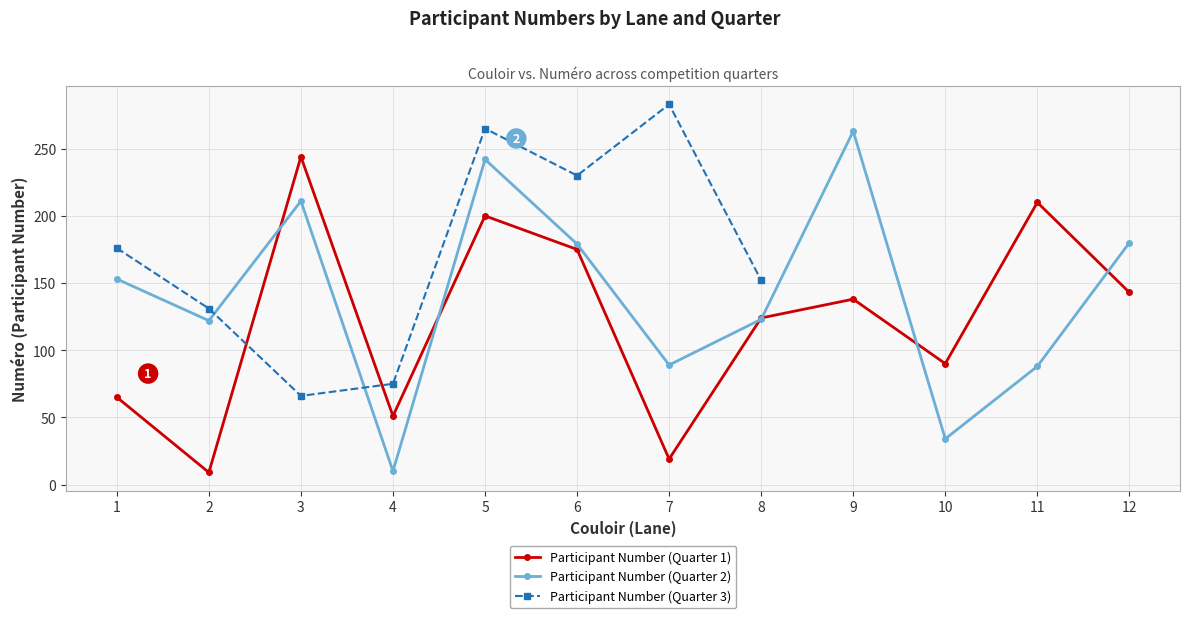

True or false: Participant Number (Quarter 1) and Participant Number (Quarter 2) cross at least once.

True